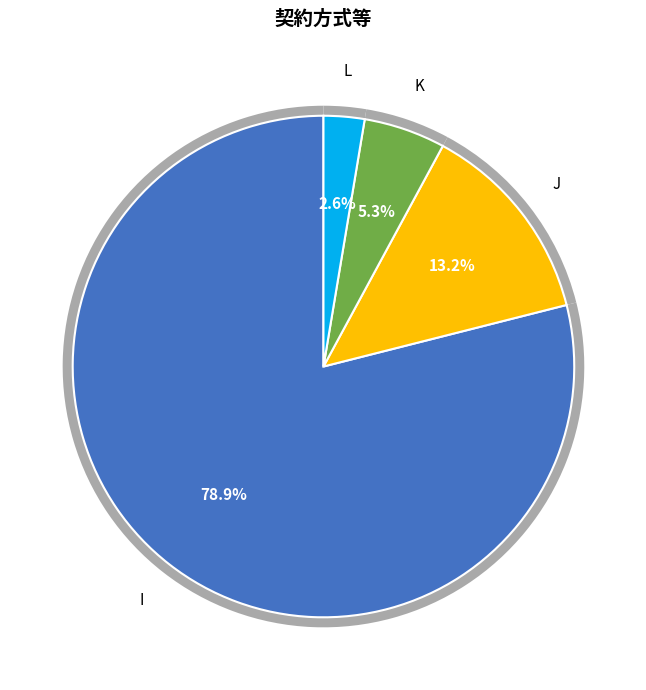

To the nearest percent, what is the difference between the K and J slice percentages?

8%